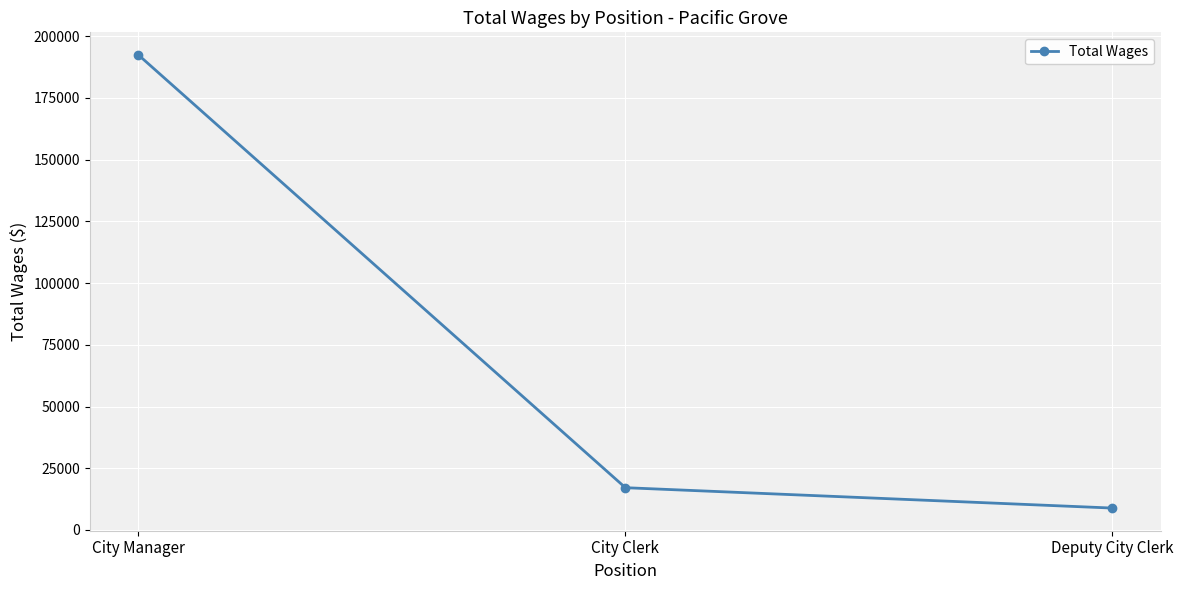

What value does the data have at City Clerk?

17128